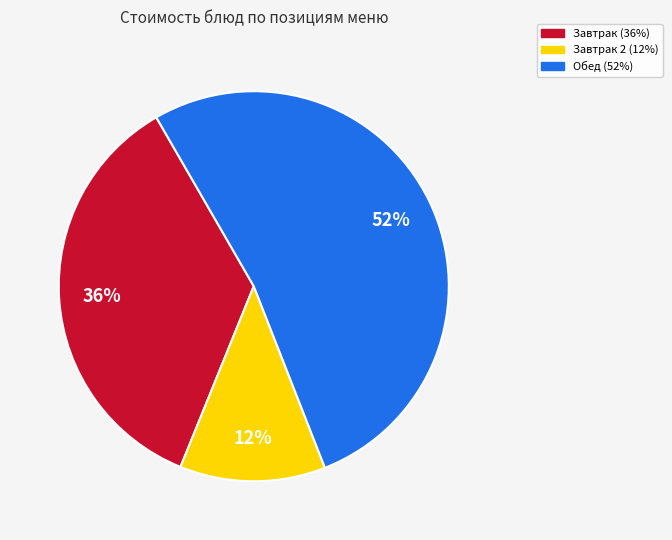

To the nearest percent, what is the difference between the largest and smallest slice percentages?

40%